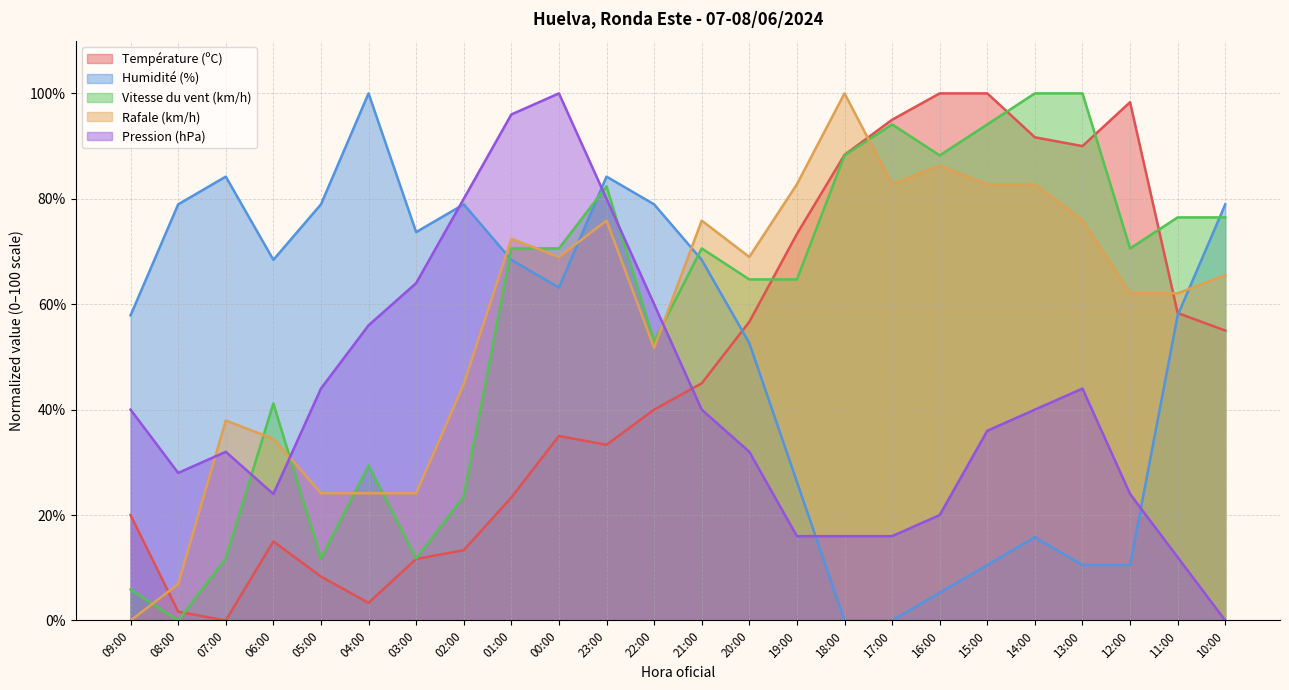

What is the difference between the Vitesse du vent (km/h) values at 11:00 and 05:00?

64.7